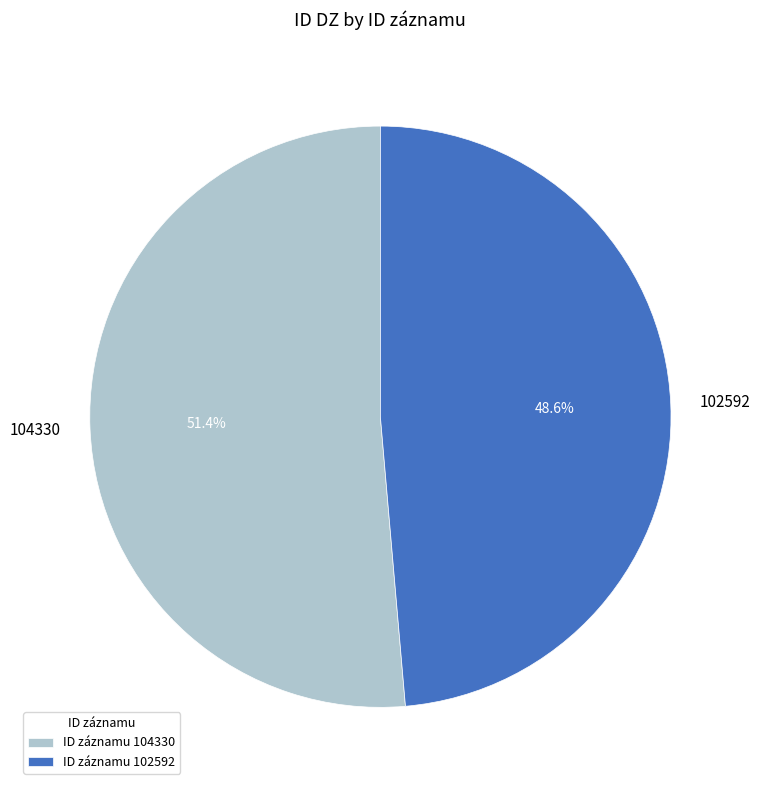

How many segments does this pie chart have?

2